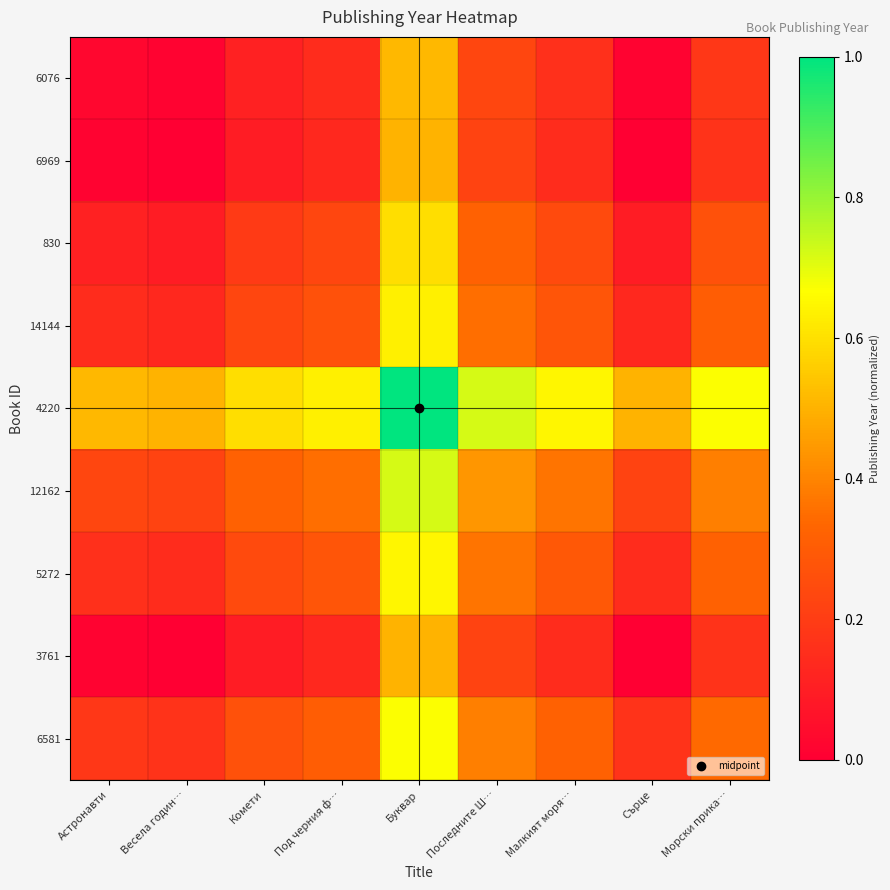

At how many categories does at least one series exceed 0?

9